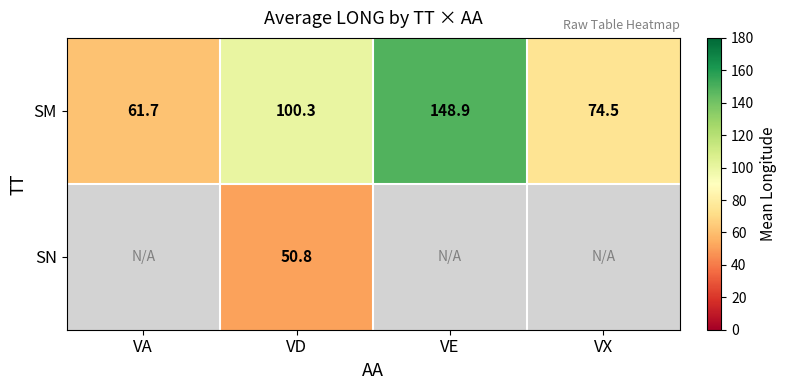

At how many categories does at least one series exceed 101?

1